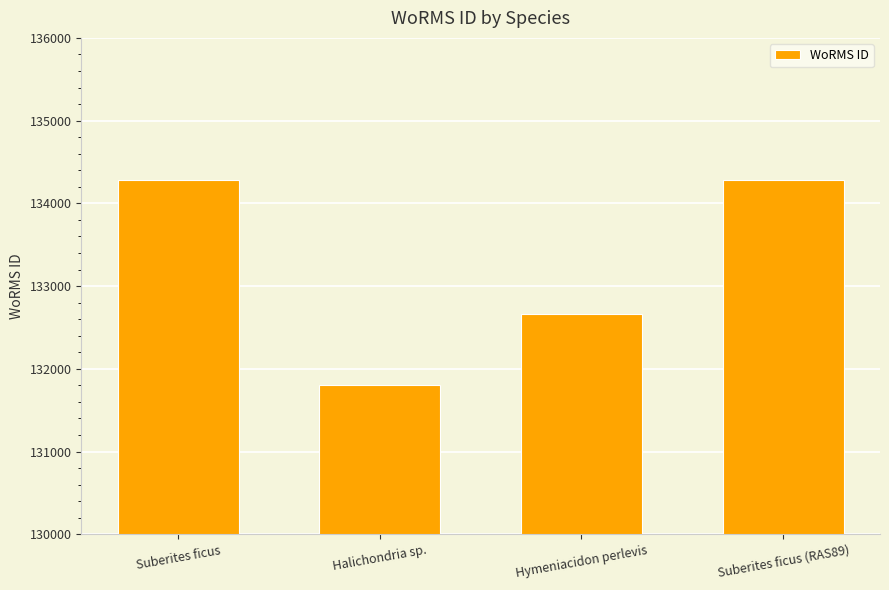

How many distinct data groups are displayed?

1